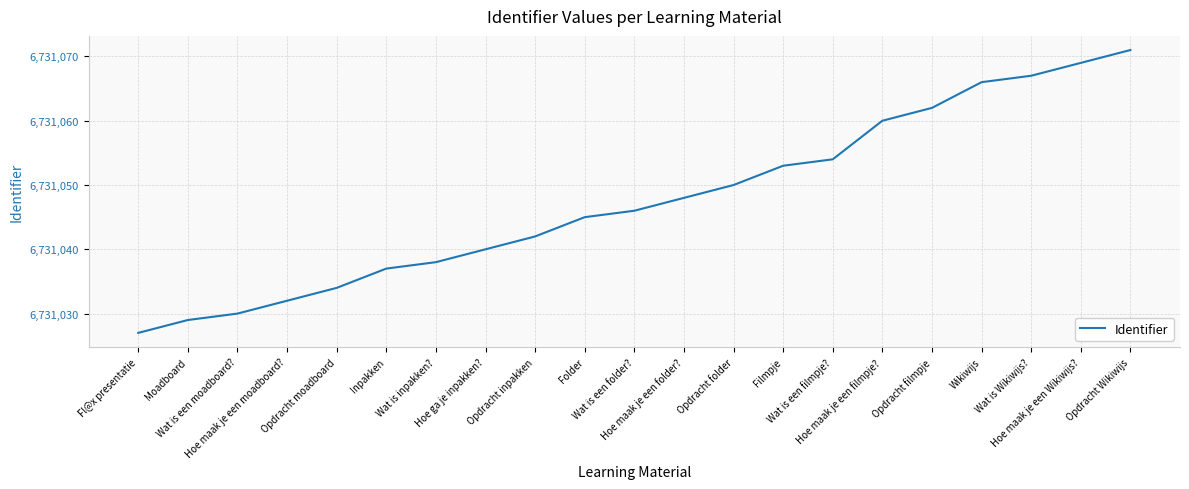

What position from the right is Wikiwijs?

4